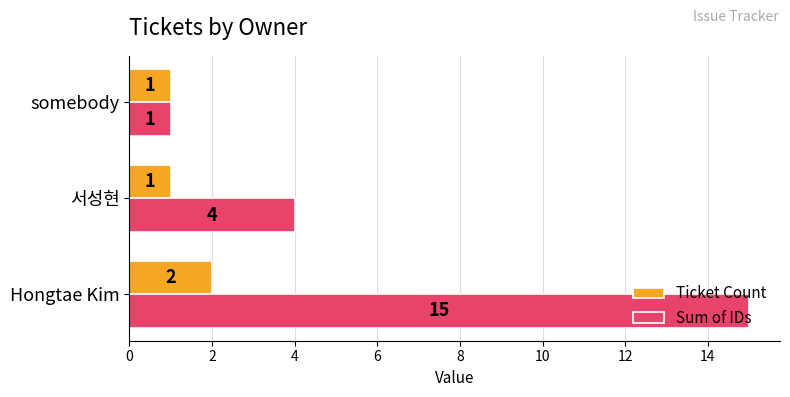

At how many categories does at least one series exceed 12?

1